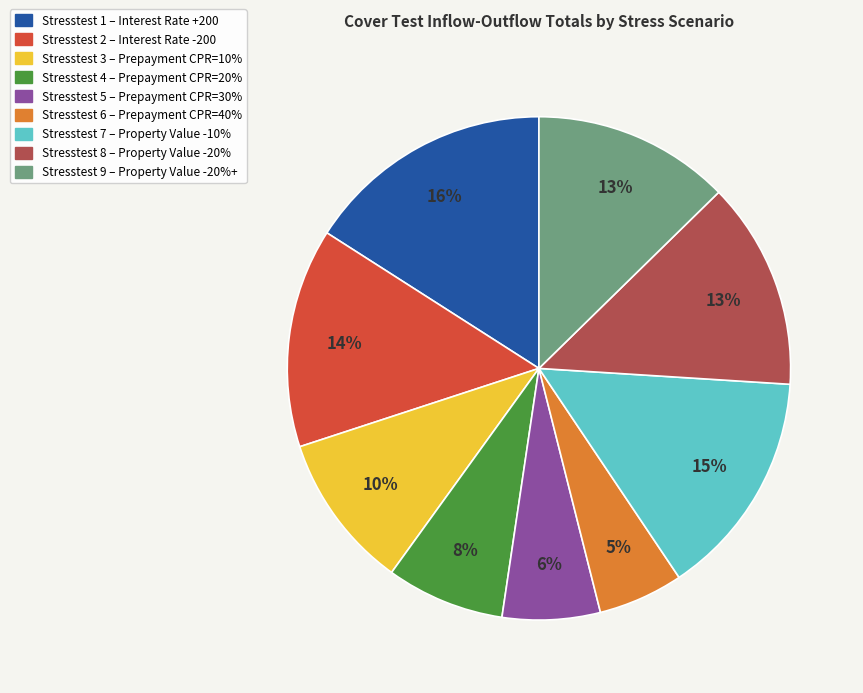

To the nearest percent, what is the average slice percentage?

11%